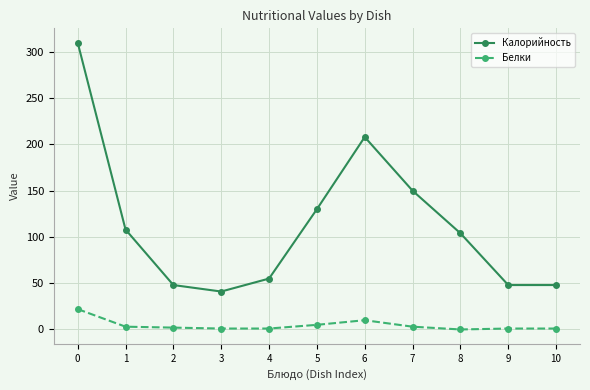

True or false: Калорийность and Белки intersect in this chart.

False